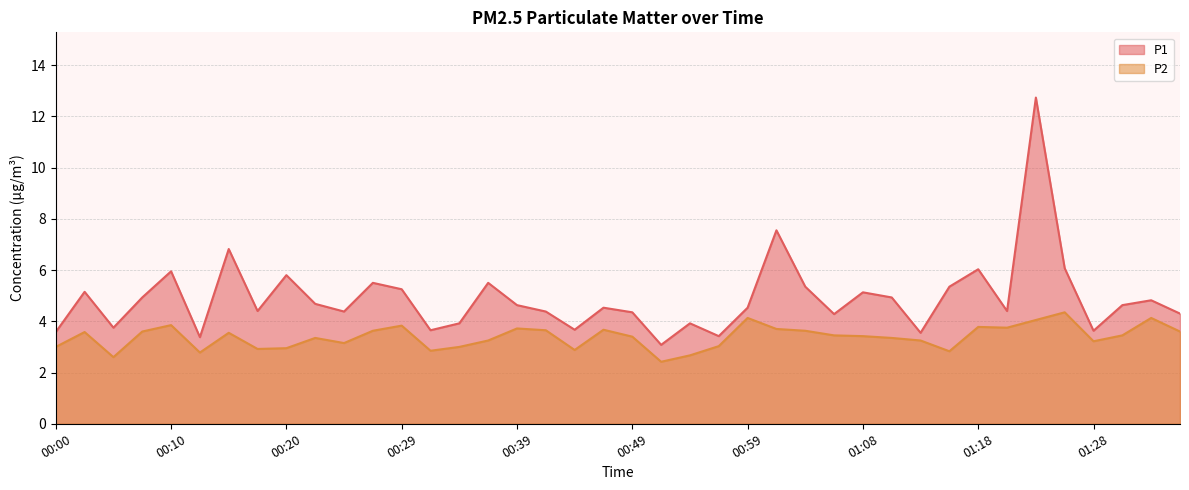

What is the label of the 3rd point from the left?

00:05